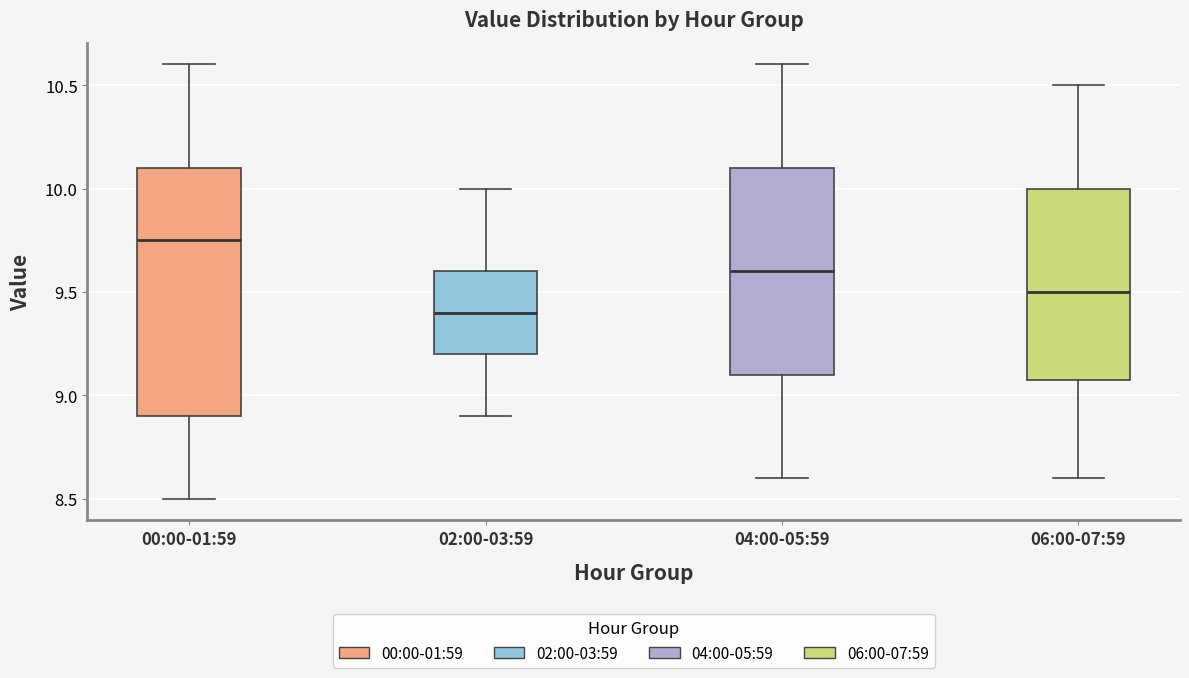

Reading left to right, read every box against the y-axis: the position of its median line, the range the box covers, and the ends of its whiskers. The values are not printed on the chart, so give them approximately, as read against the axis.

00:00-01:59: median 9.75, box 8.90 to 10.10, whiskers 8.50 to 10.60
02:00-03:59: median 9.40, box 9.20 to 9.60, whiskers 8.90 to 10.00
04:00-05:59: median 9.60, box 9.10 to 10.10, whiskers 8.60 to 10.60
06:00-07:59: median 9.50, box 9.10 to 10.00, whiskers 8.60 to 10.50